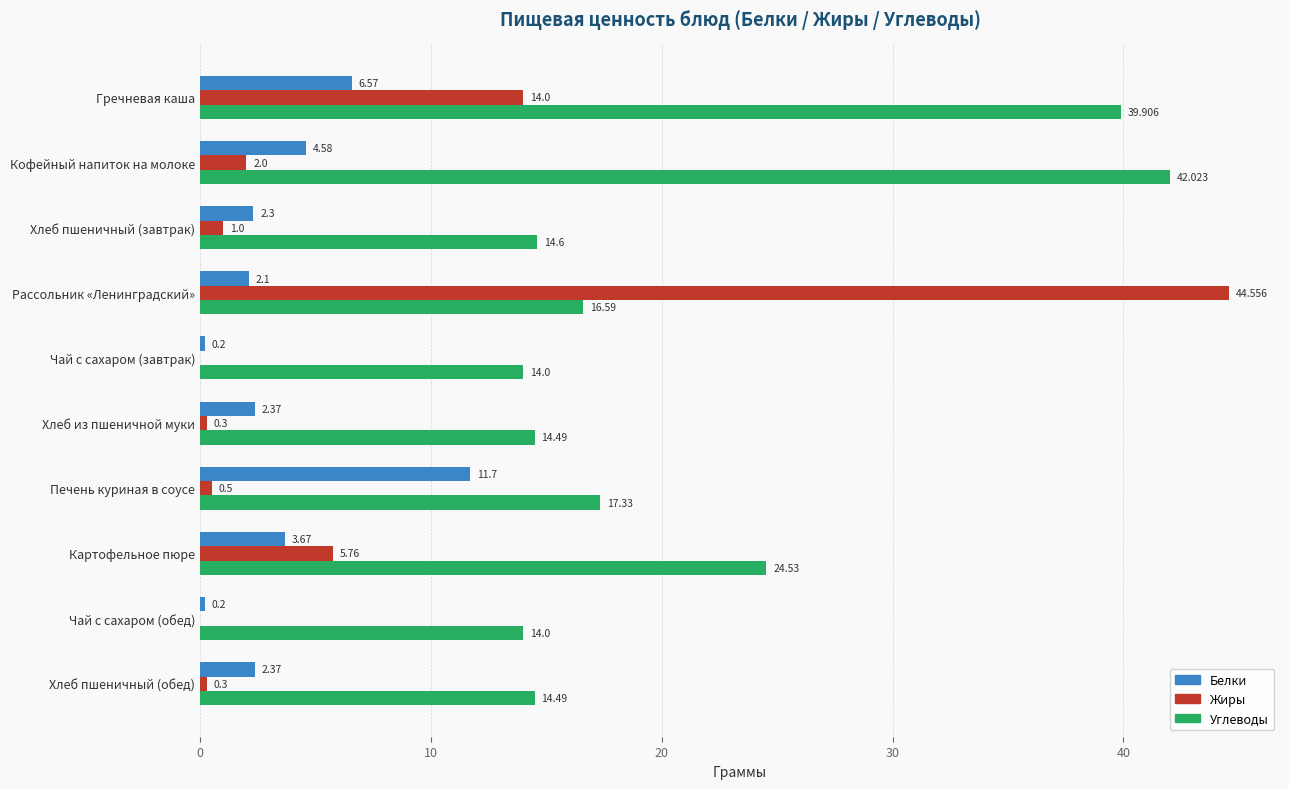

Which series has the largest total across all categories?

Углеводы